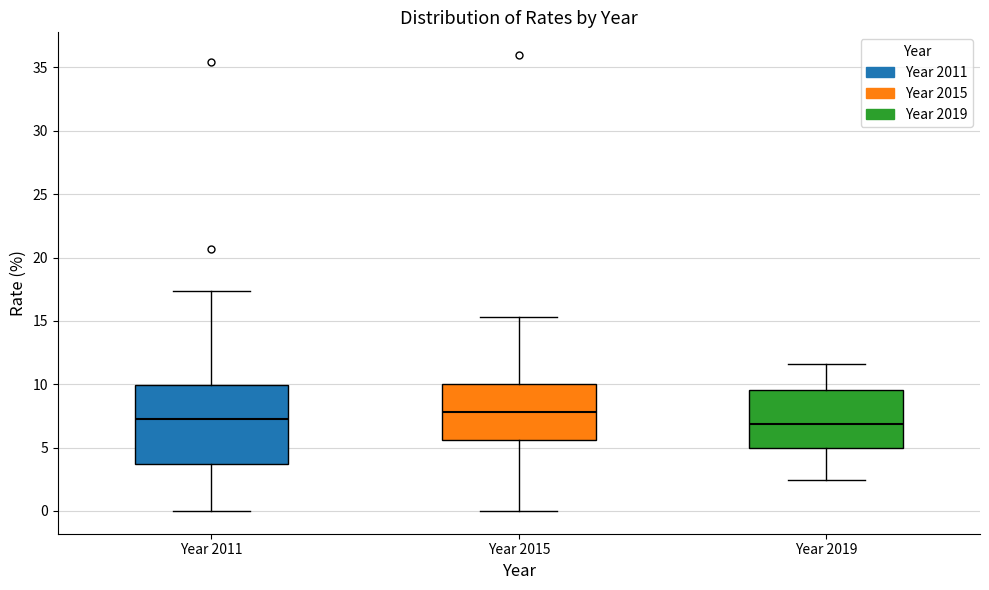

Reading left to right, transcribe this box plot: for each box, give where its median line is, the range the box spans, and where its two whiskers end, as read against the y-axis. The values are not printed on the chart, so give them approximately, as read against the axis.

Year 2011: median 7.0, box 3.5 to 10.0, whiskers 0.0 to 17.5
Year 2015: median 8.0, box 5.5 to 10.0, whiskers 0.0 to 15.5
Year 2019: median 7.0, box 5.0 to 9.5, whiskers 2.5 to 11.5